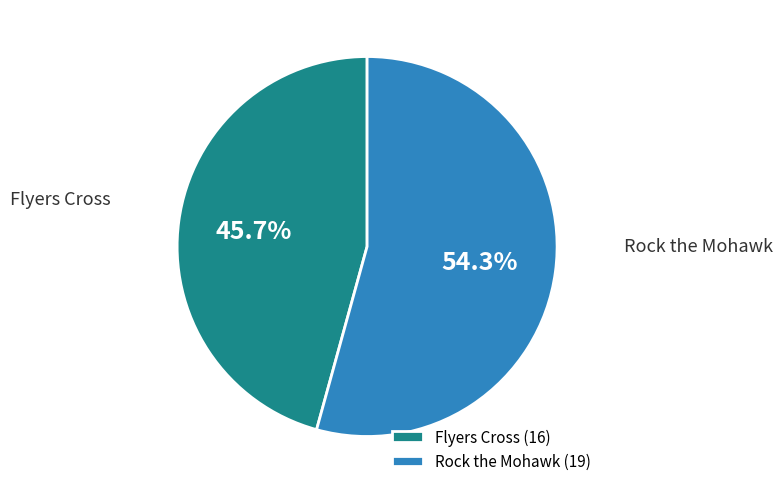

Which category has the smallest portion of the pie?

Flyers Cross